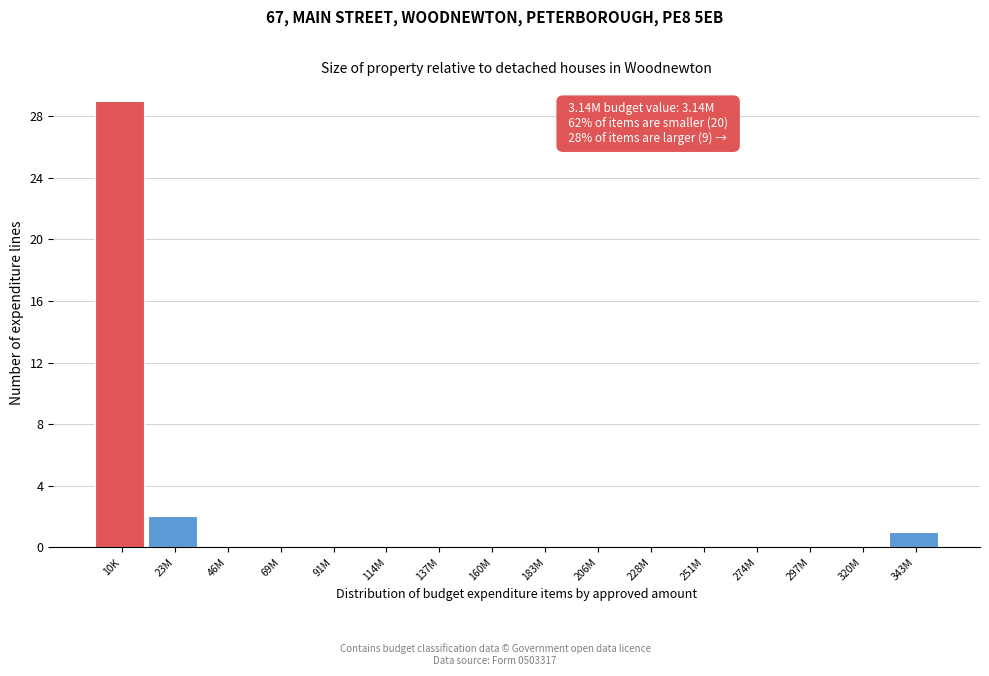

Reading left to right, list all the values displayed in this chart.

10K=29	23M=2	46M=0	69M=0	91M=0	114M=0	137M=0	160M=0	183M=0	206M=0	228M=0	251M=0	274M=0	297M=0	320M=0	343M=1